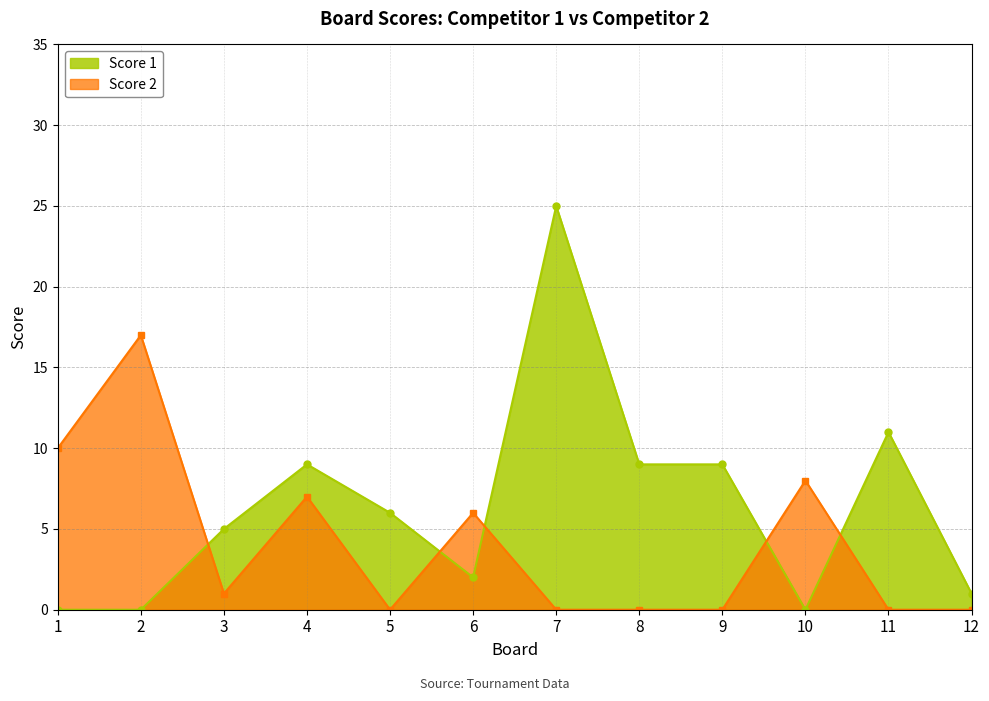

How many interior local valleys does the Score 1 series have?

2